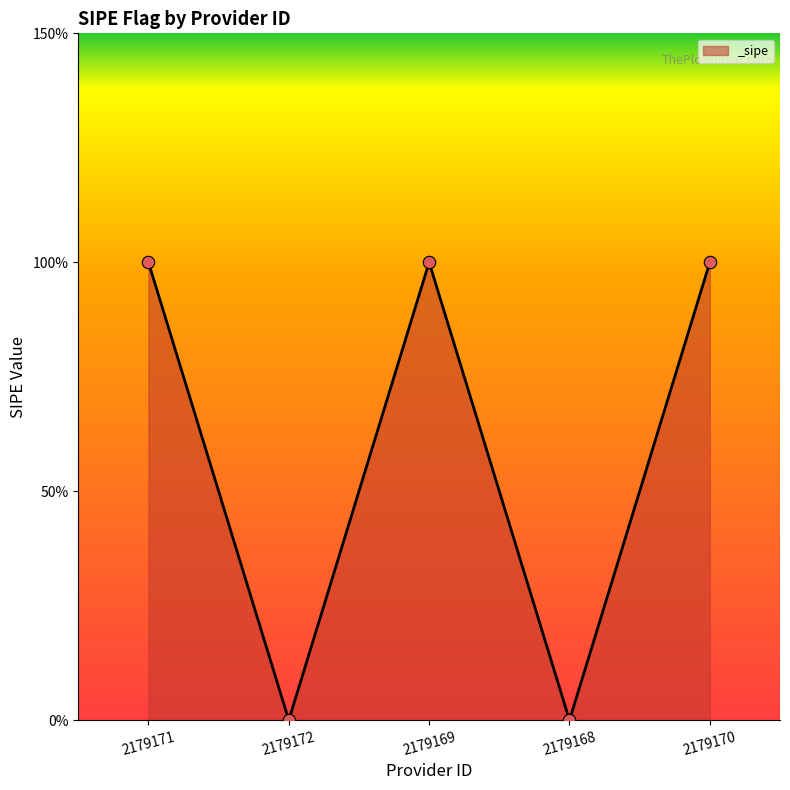

Which has a higher value, 2179170 or 2179168?

2179170